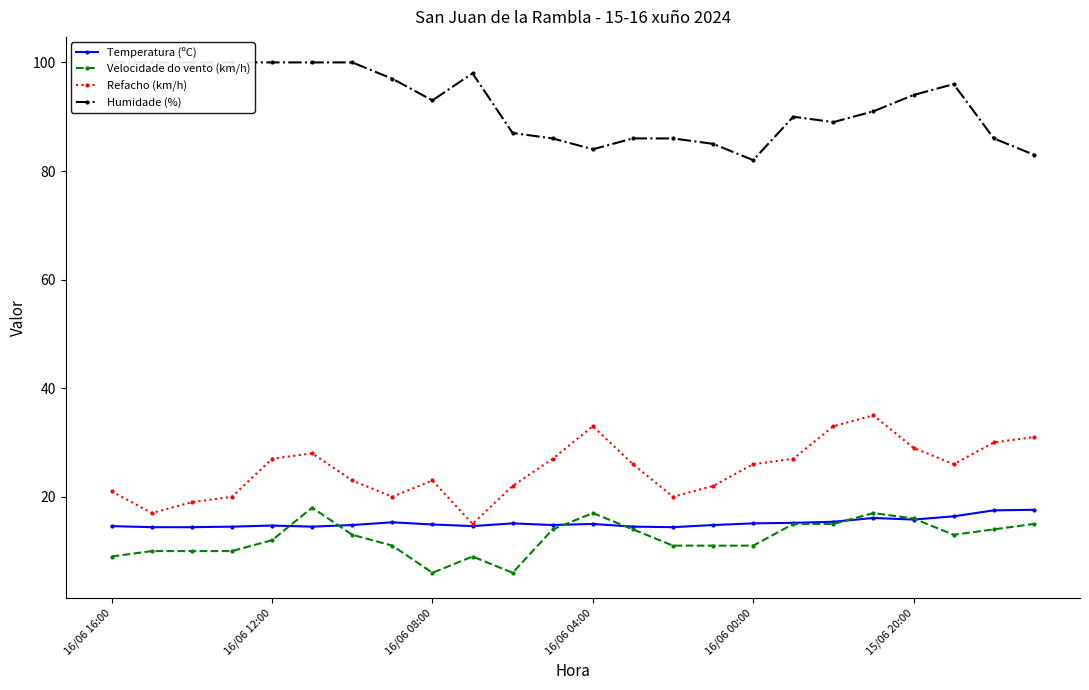

What value does the Refacho (km/h) series have at 16/06 04:00?

33.0